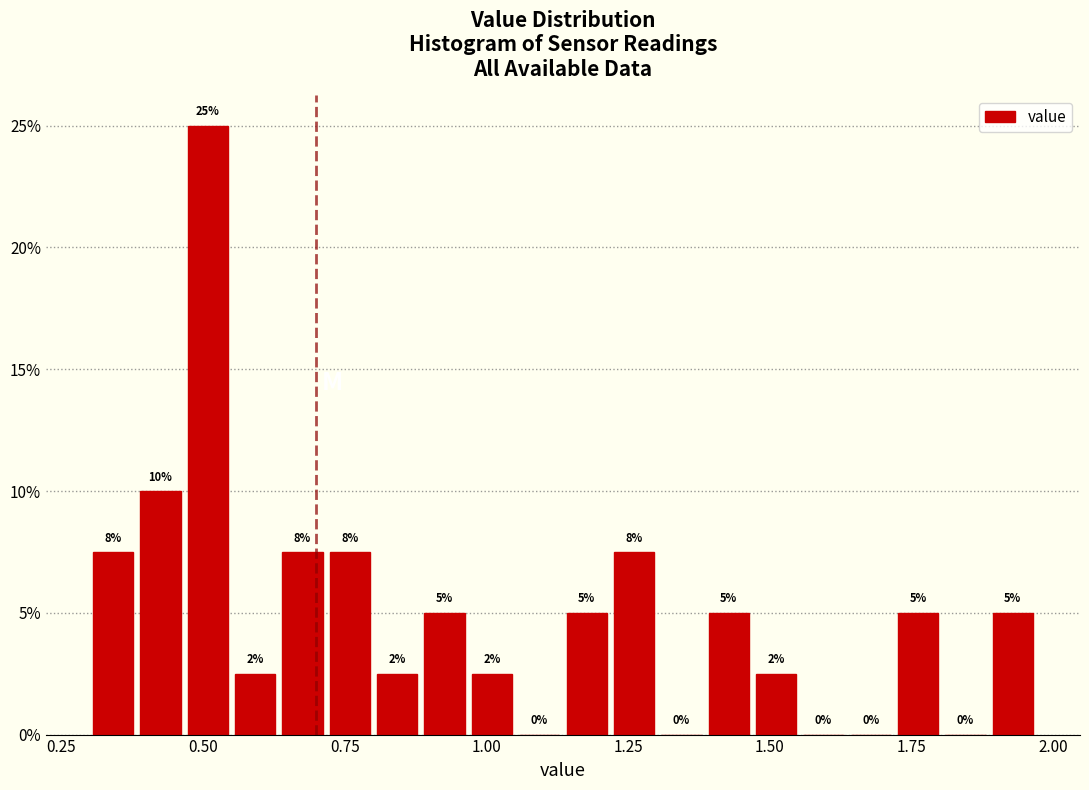

Read against the x-axis, roughly where is the centre of the tallest bar?

0.50